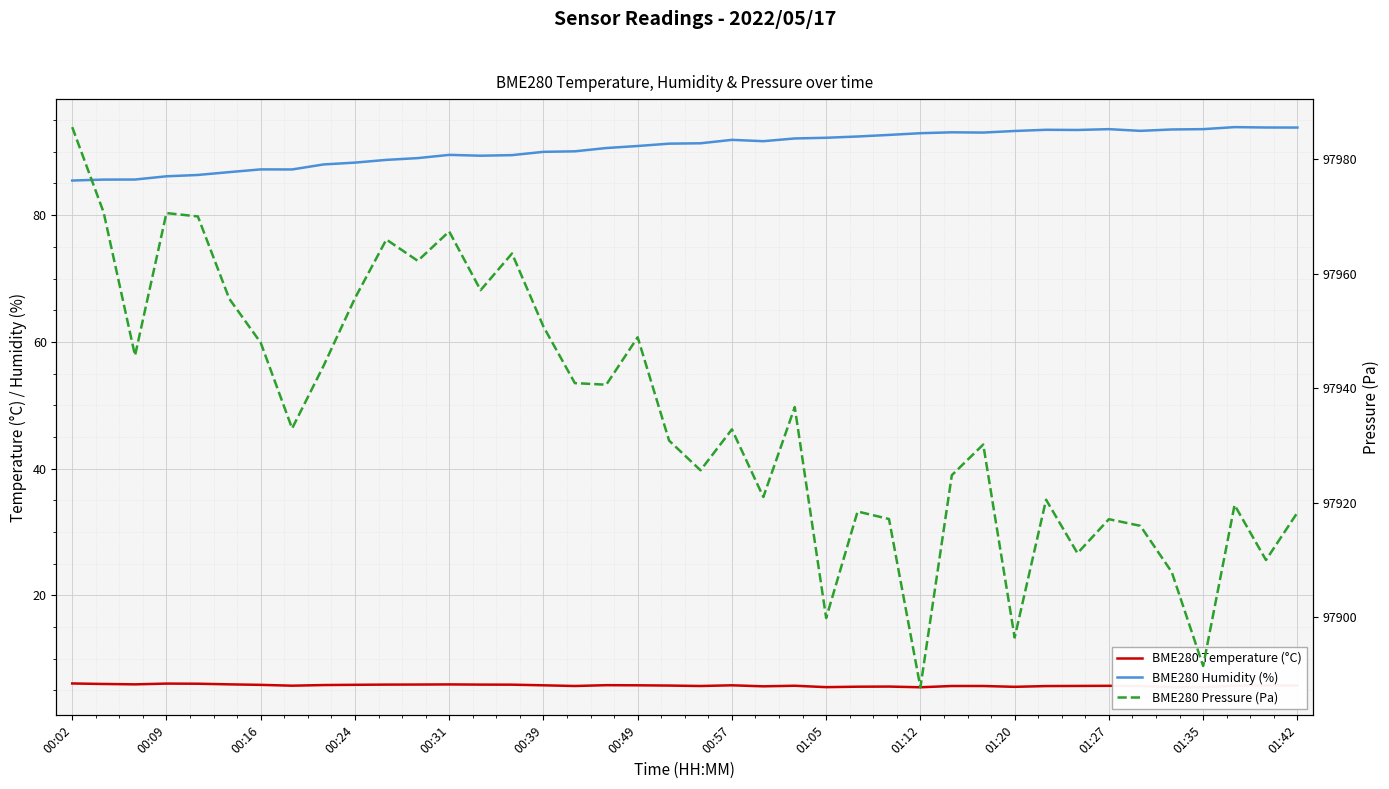

Is it true that BME280 Humidity (%) equals 35.6 at 29?

False